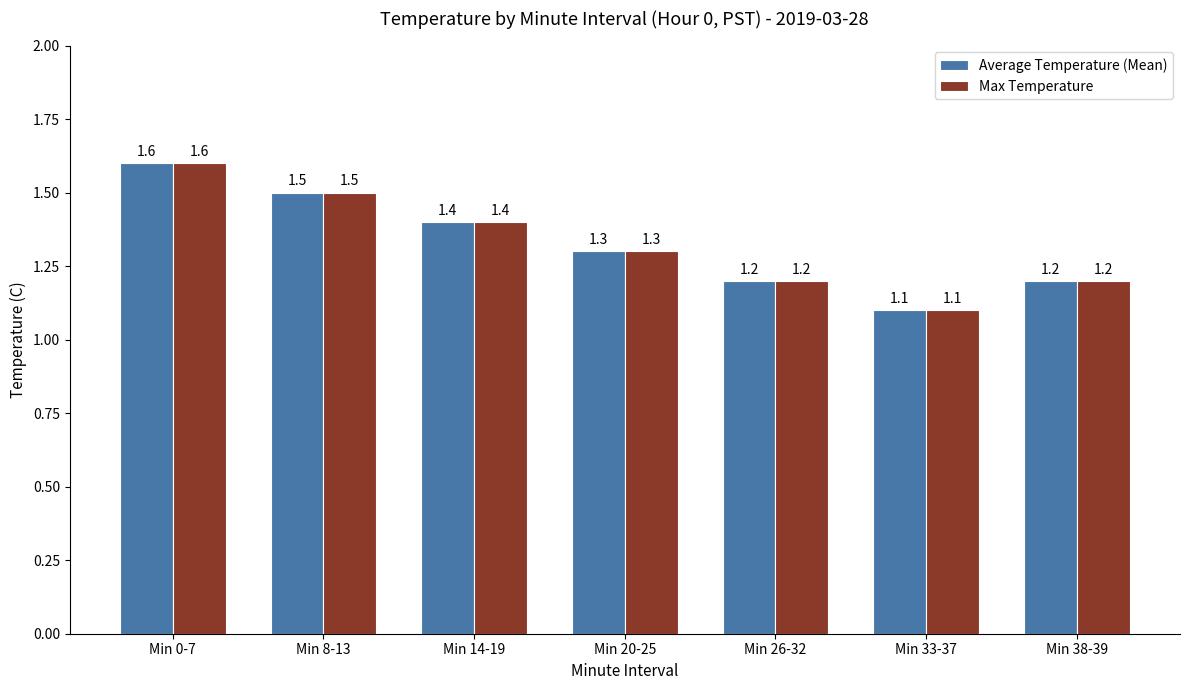

What is the label of the 3rd bar from the left?

Min 14-19